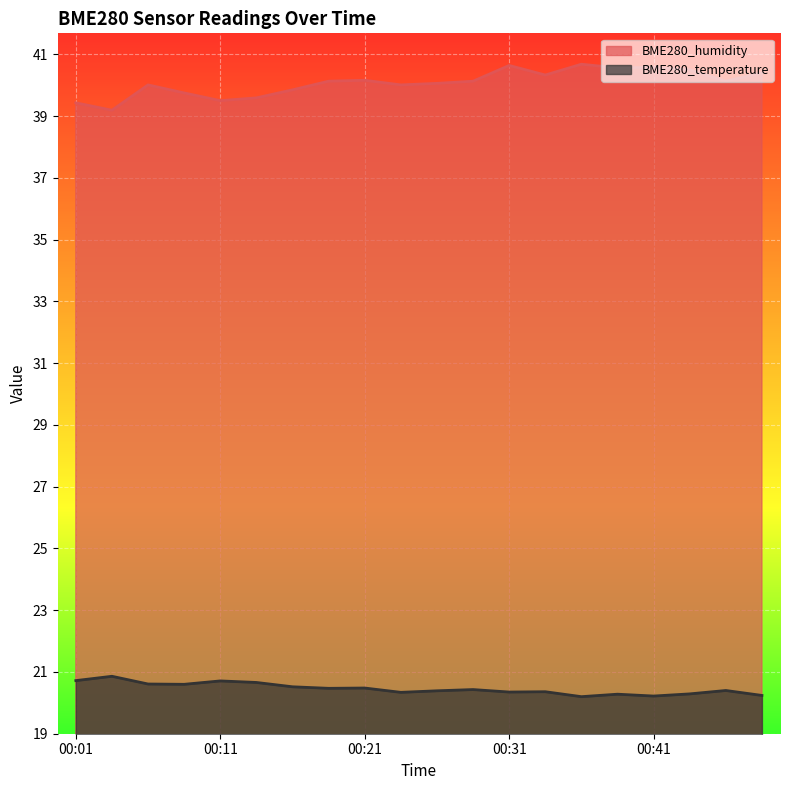

Reading left to right, what are all the values shown in this chart?

BME280_humidity: 39.4	39.2	40.0	39.8	39.5	39.6	39.9	40.1	40.2	40.0	40.1	40.1	40.6	40.3	40.7	40.6	40.6	40.5	40.1	40.4
BME280_temperature: 20.7	20.9	20.6	20.6	20.7	20.7	20.5	20.5	20.5	20.3	20.4	20.4	20.4	20.4	20.2	20.3	20.2	20.3	20.4	20.2